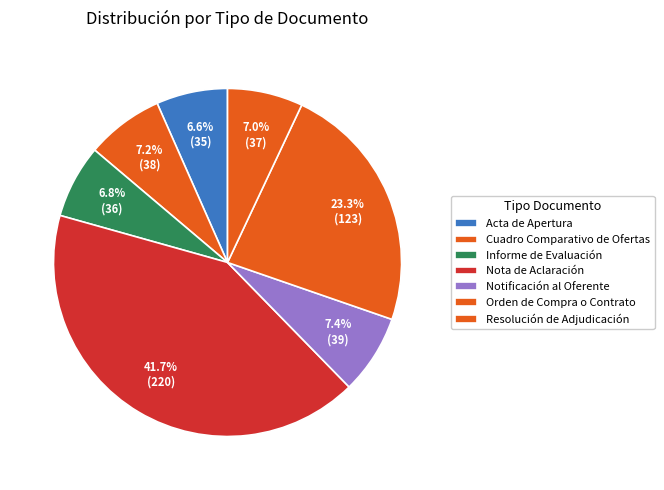

True or false: Acta de Apertura accounts for 1% of the total.

False